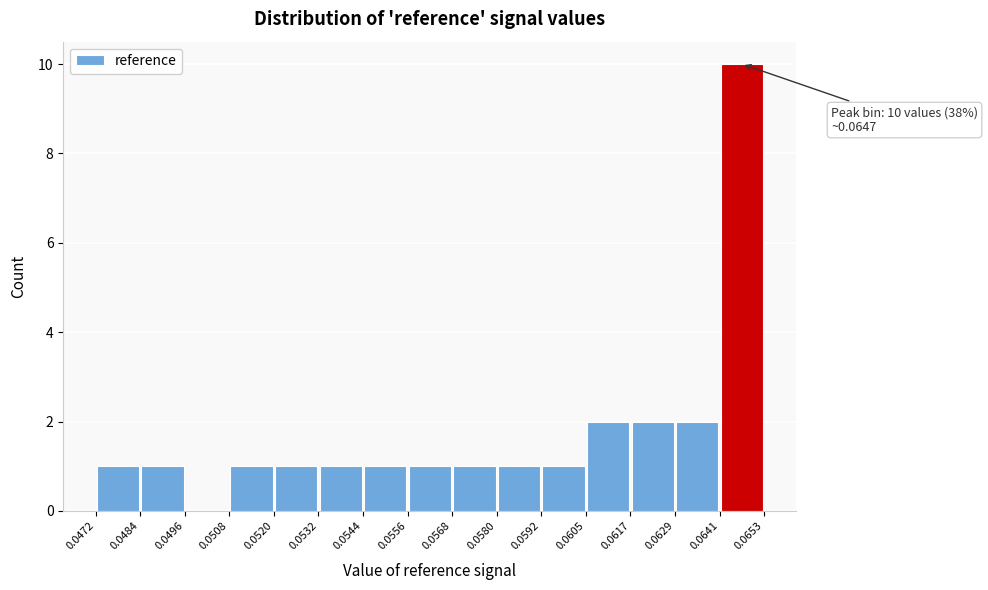

Which range on the x-axis has the tallest bar?

0.0641 to 0.0653